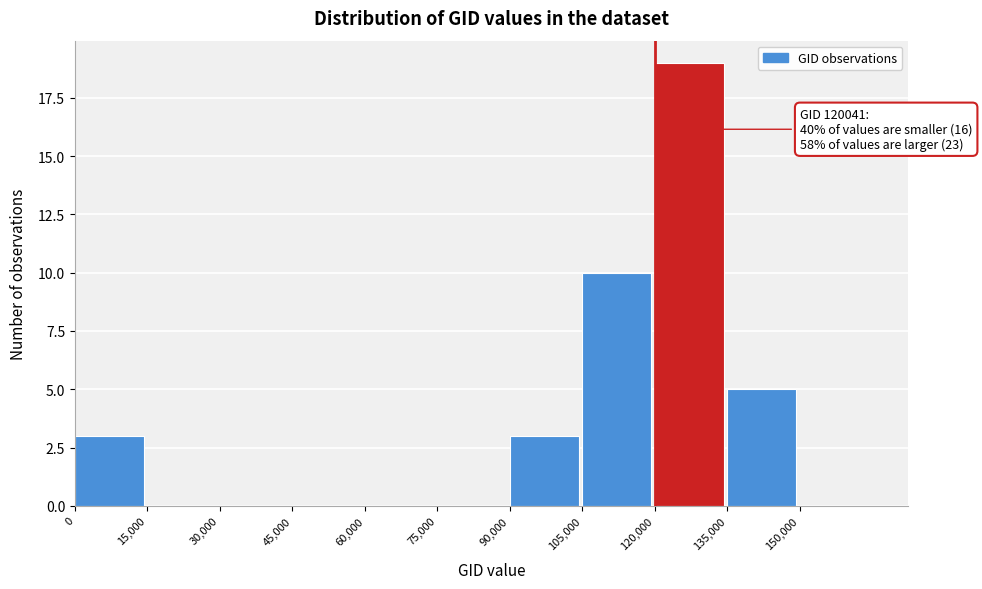

Over which range of the x-axis is the bar tallest?

120000 to 135000